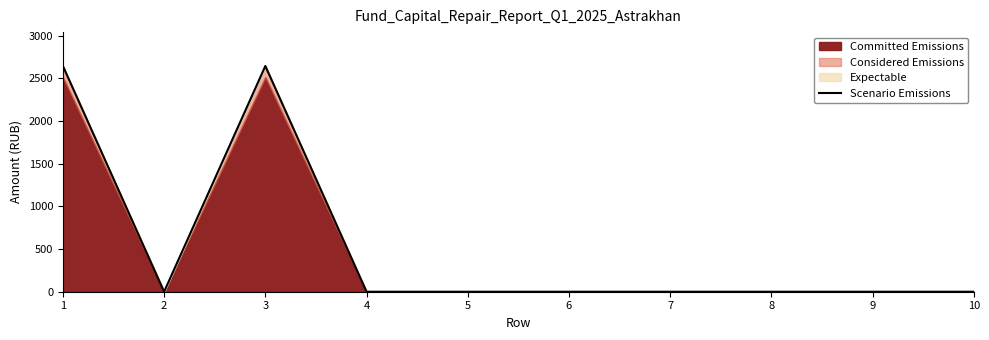

The value at 2 is 877.1. True or false?

False